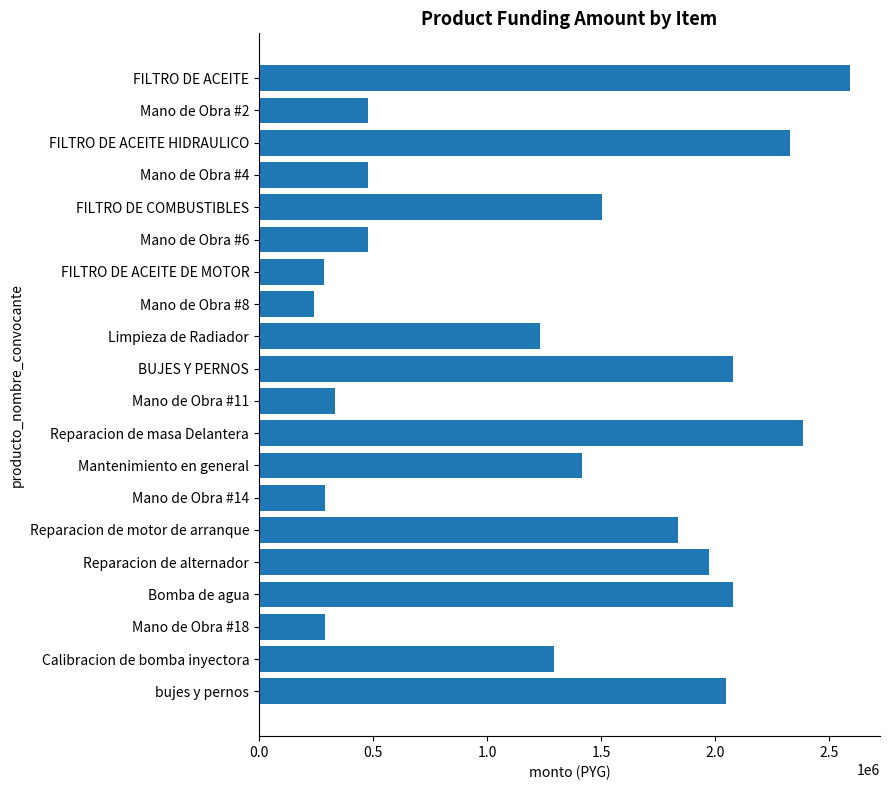

What is the ratio of the value at Mano de Obra #8 to the value at Mano de Obra #4?

0.5